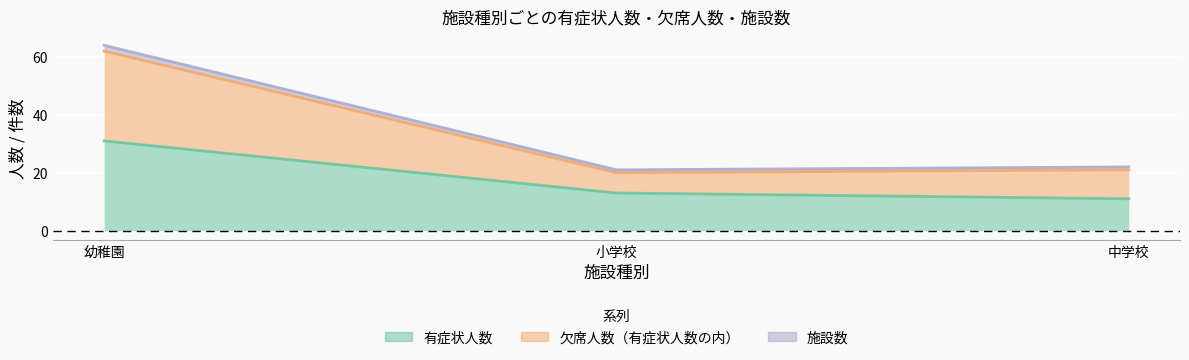

What is the label of the 1st point from the left?

幼稚園